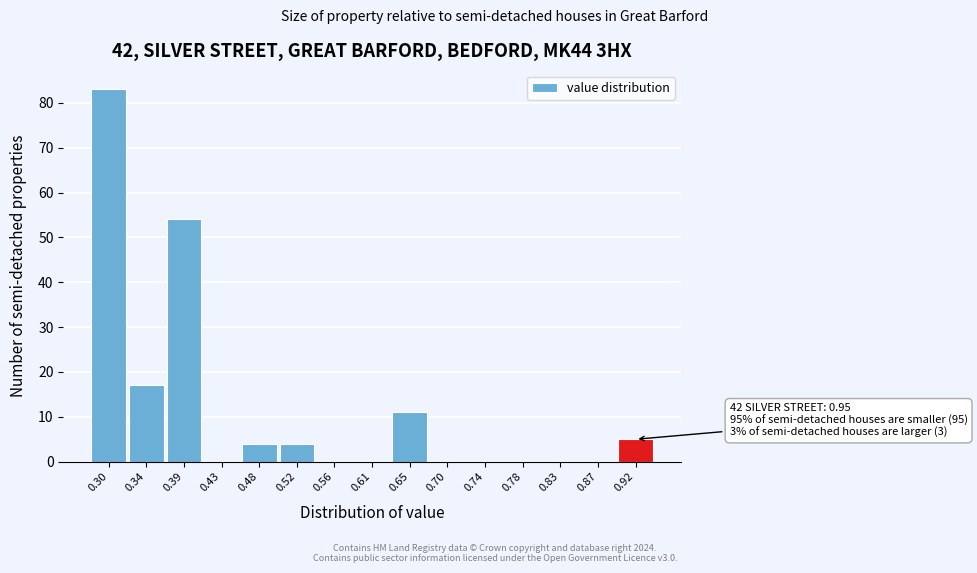

Reading left to right, what are all the values shown in this chart?

0.30=83	0.34=17	0.39=54	0.43=0	0.48=4	0.52=4	0.56=0	0.61=0	0.65=11	0.70=0	0.74=0	0.78=0	0.83=0	0.87=0	0.92=5